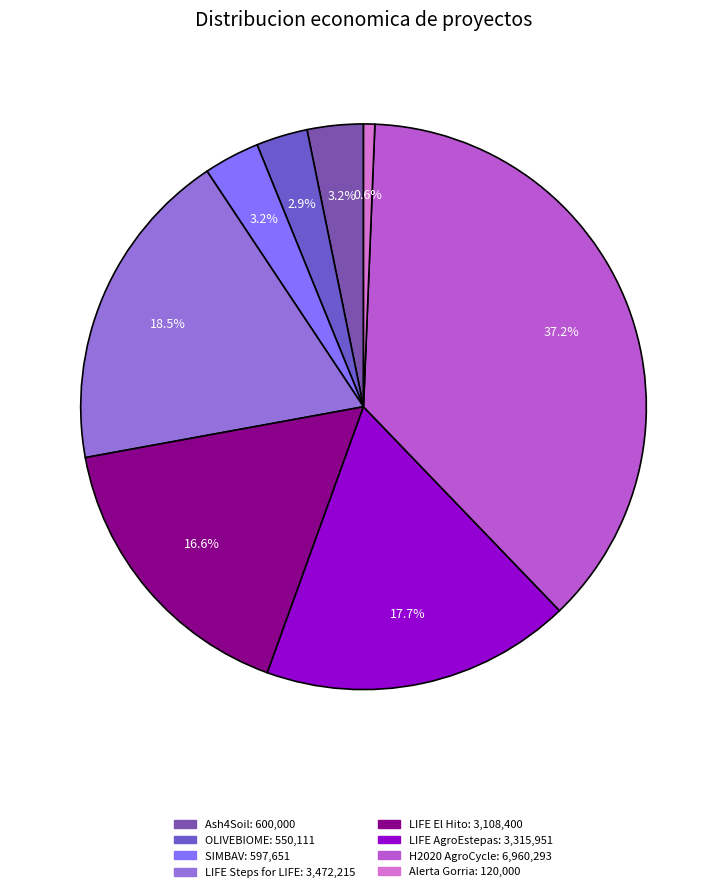

How many slices are in this pie chart?

8